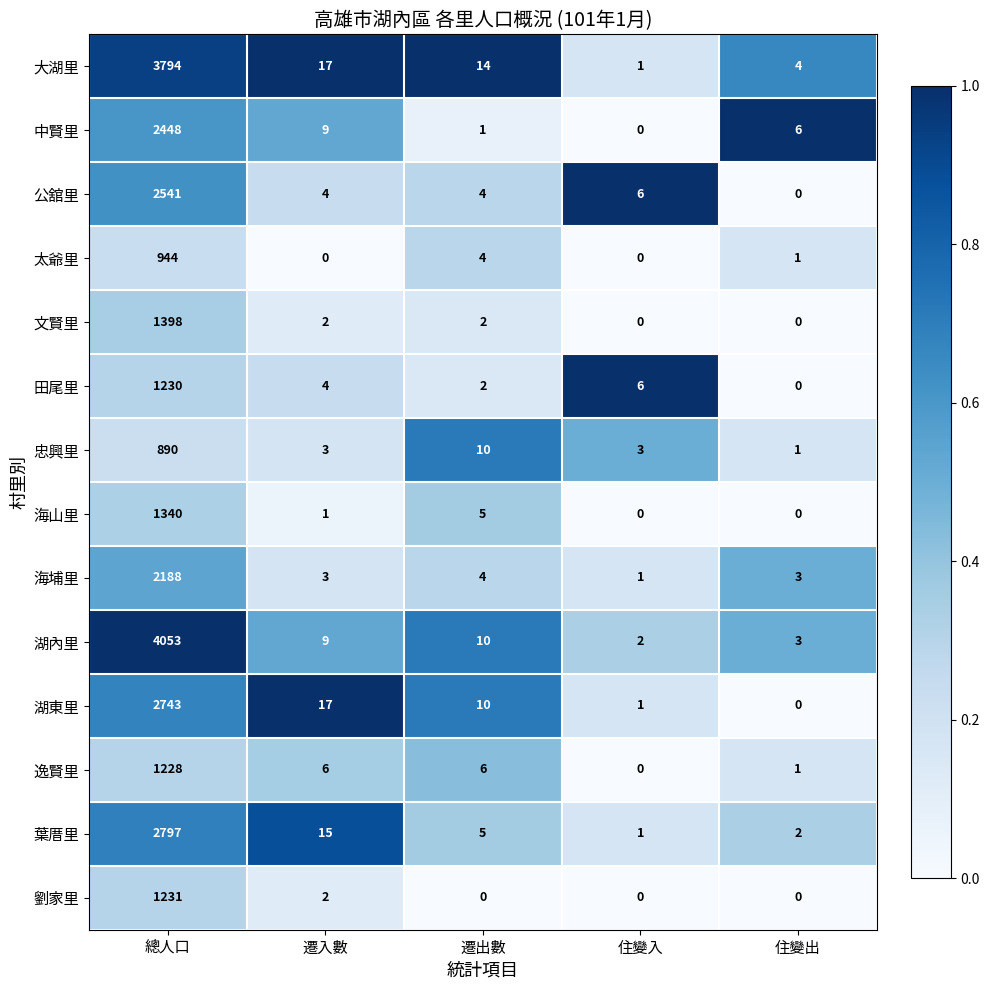

Count the number of data series in this chart.

14